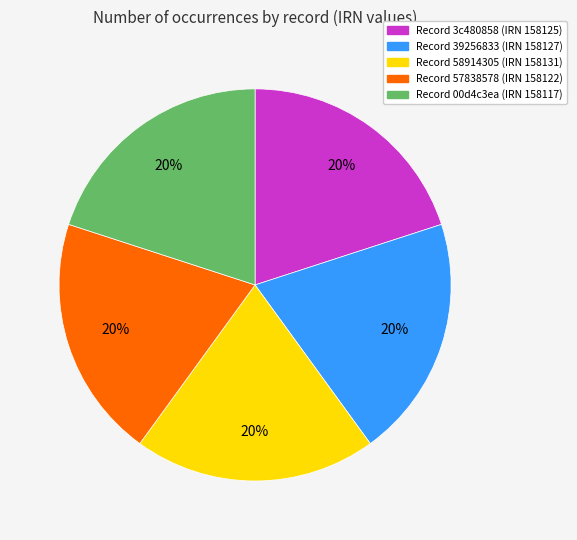

To the nearest percent, what is the average slice percentage?

20%